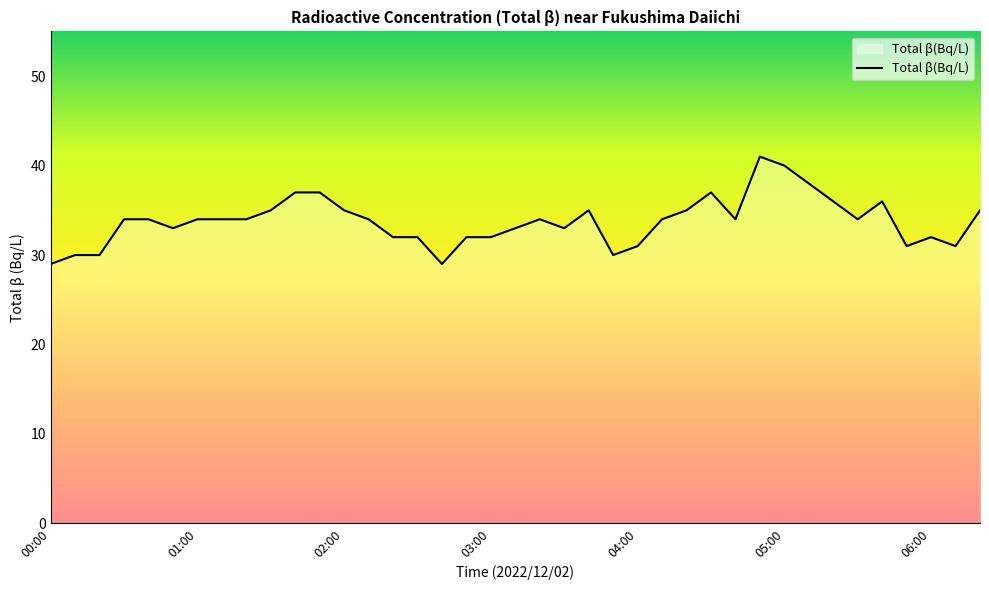

What is the smallest value displayed?

29